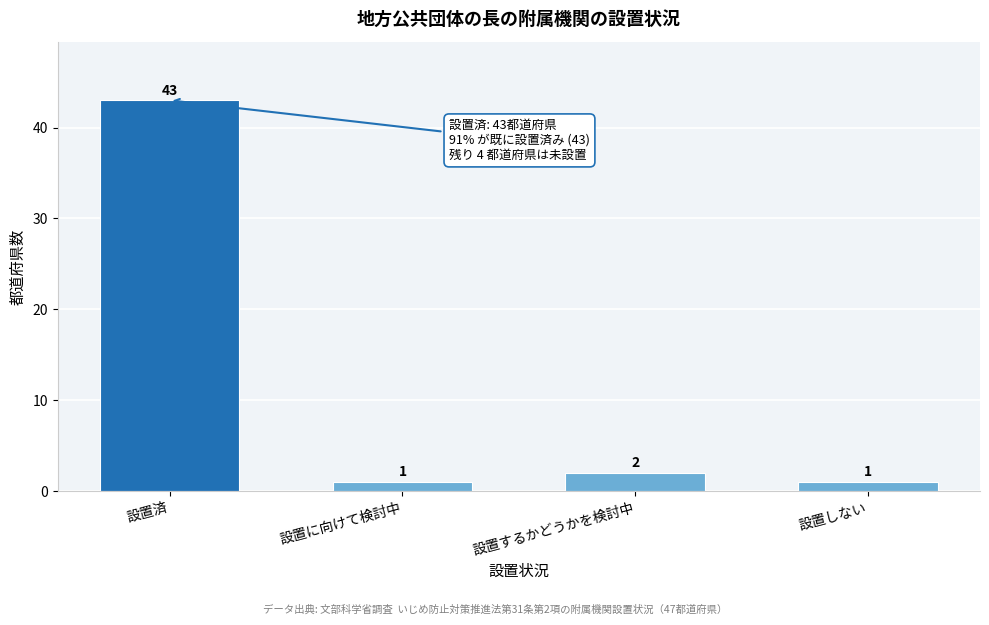

Reading left to right, extract all data points from this chart.

設置済=43	設置に向けて検討中=1	設置するかどうかを検討中=2	設置しない=1